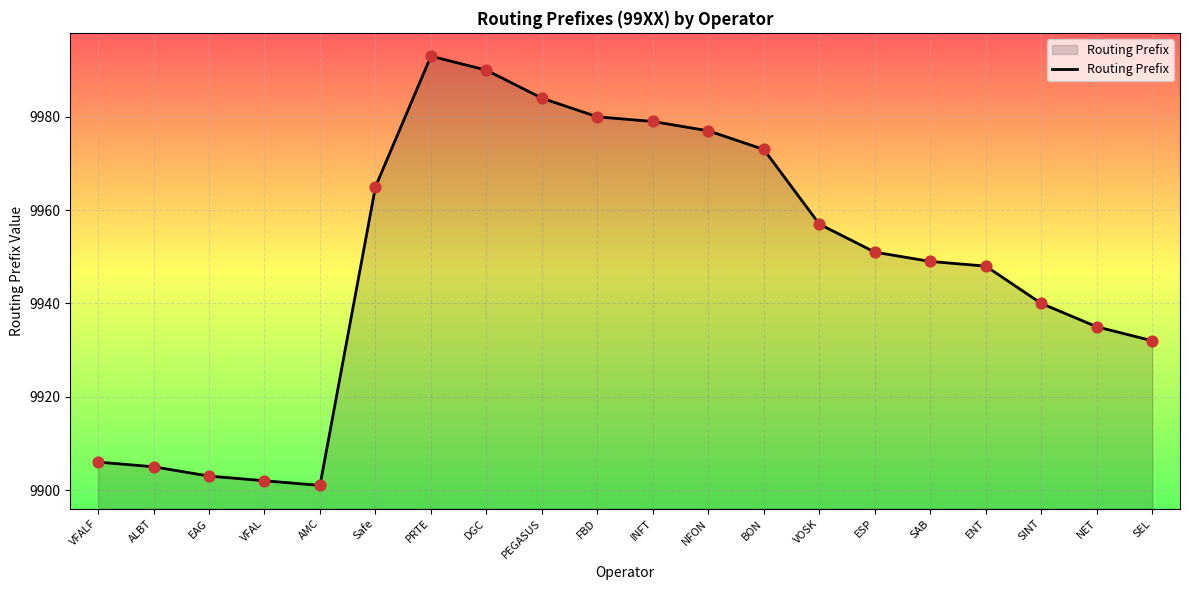

Which has a higher value, PRTE or NFON?

PRTE